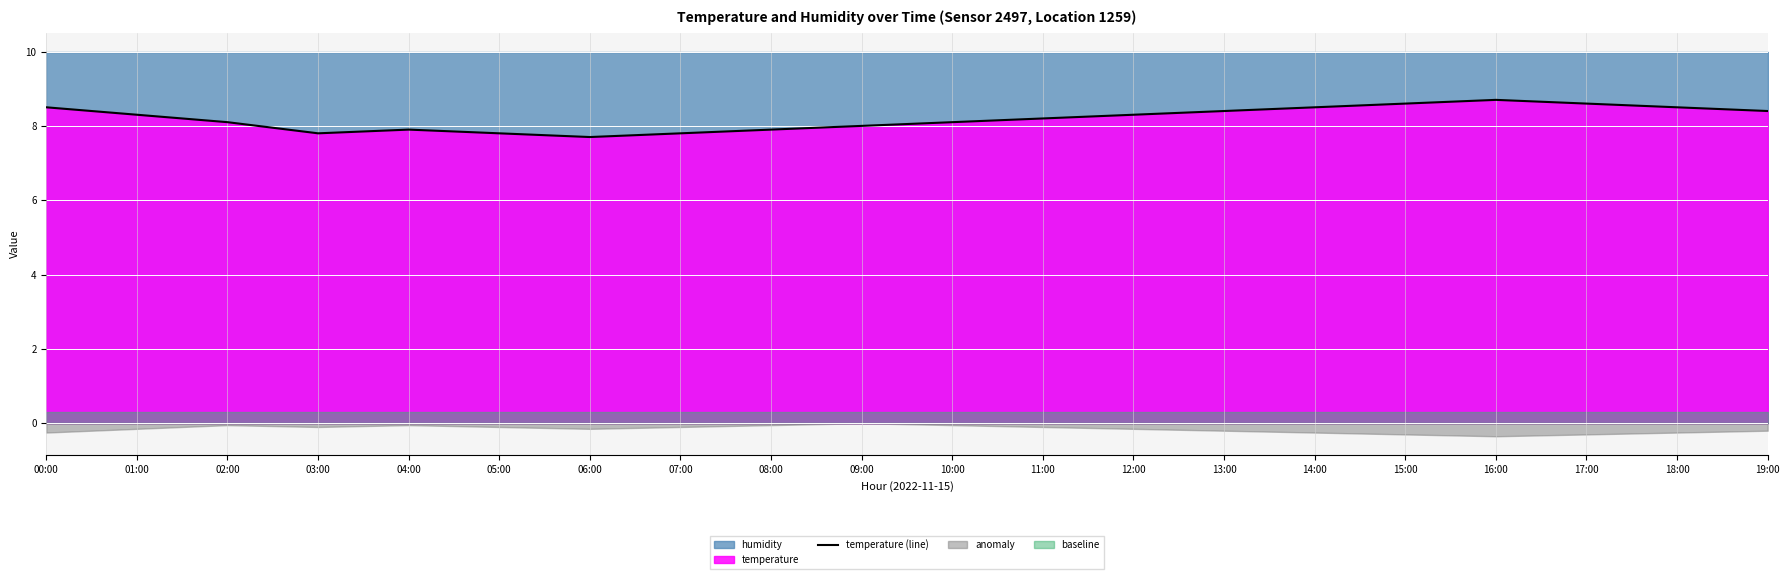

What is the difference between the values at 07:00 and 17:00?

0.8